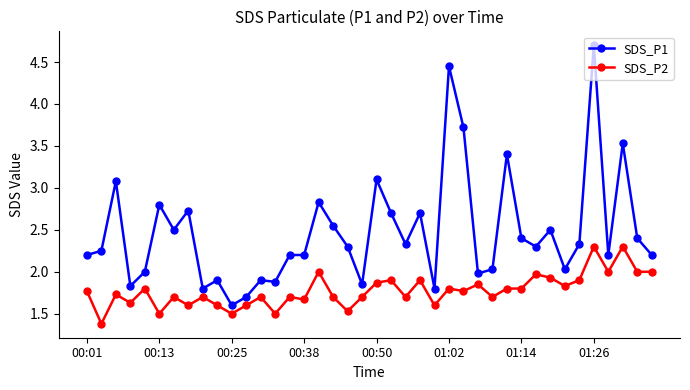

What is the value of the SDS_P1 point at the 23rd from the left?

2.3